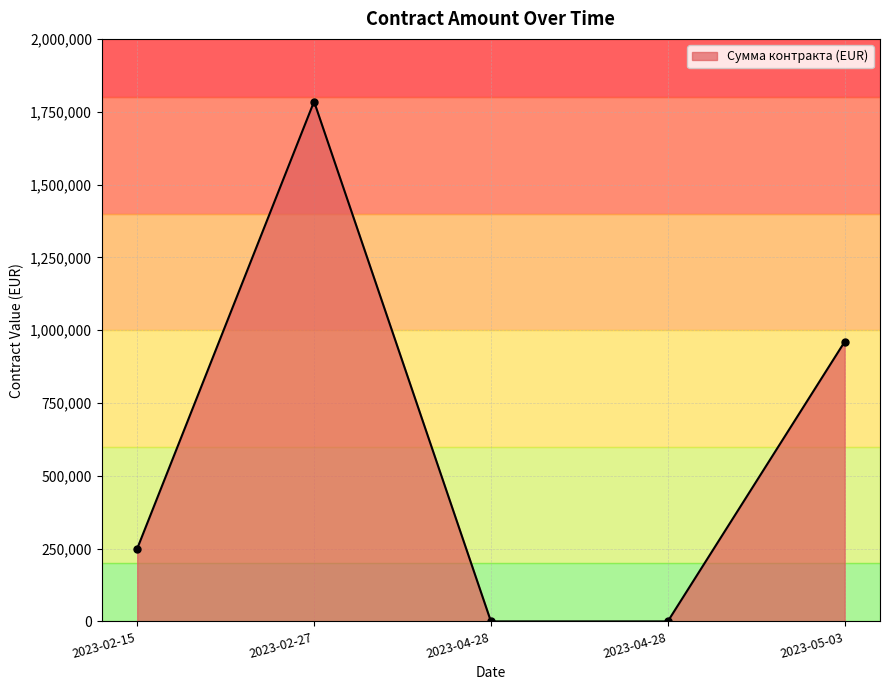

Does the chart have visible grid lines?

Yes